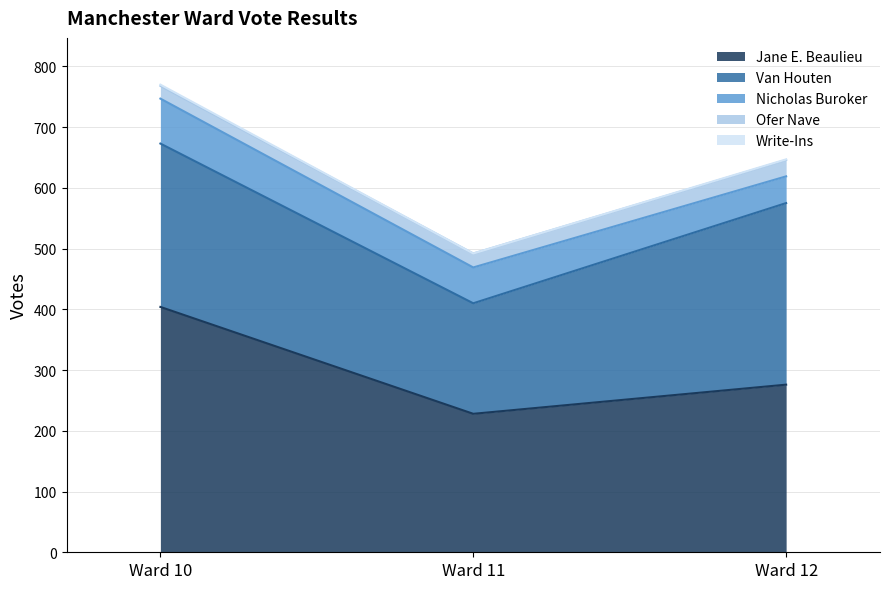

The value of Ofer Nave at Ward 10 is 21. True or false?

True